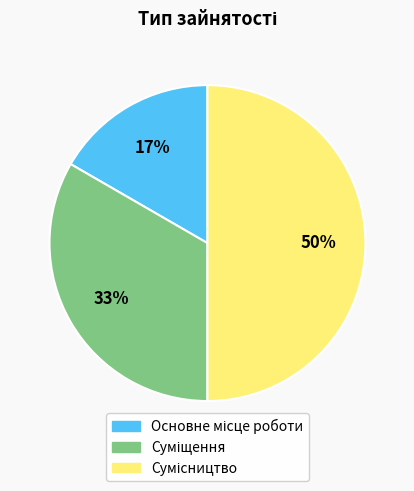

To the nearest percent, what is the average slice percentage?

33%